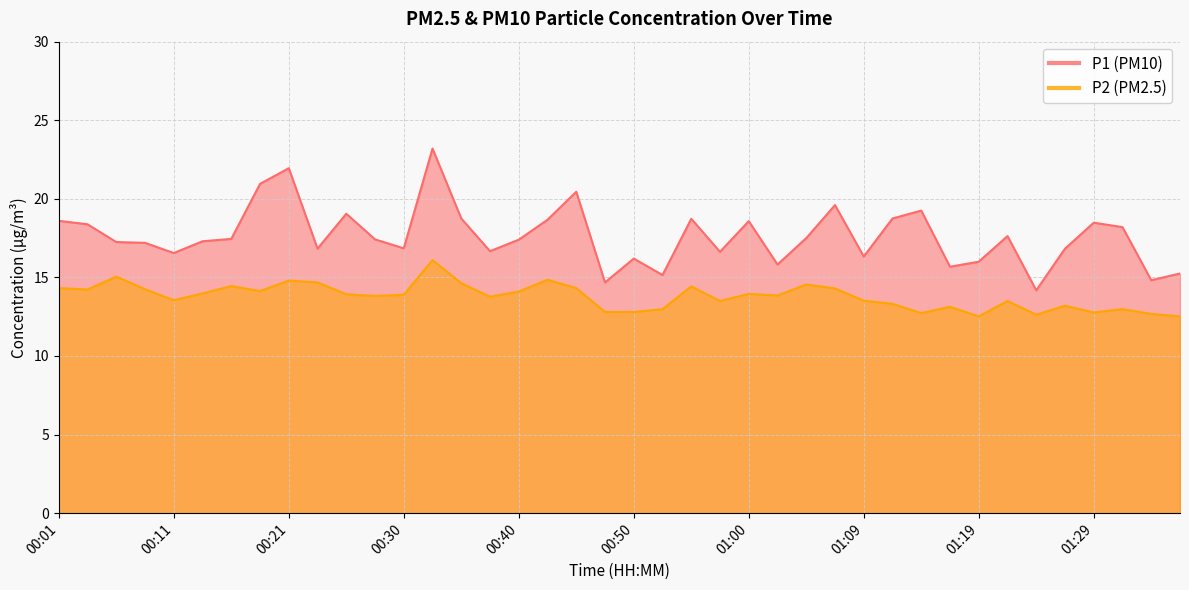

What is the difference between the second highest and second lowest values in the P1 series?

7.3